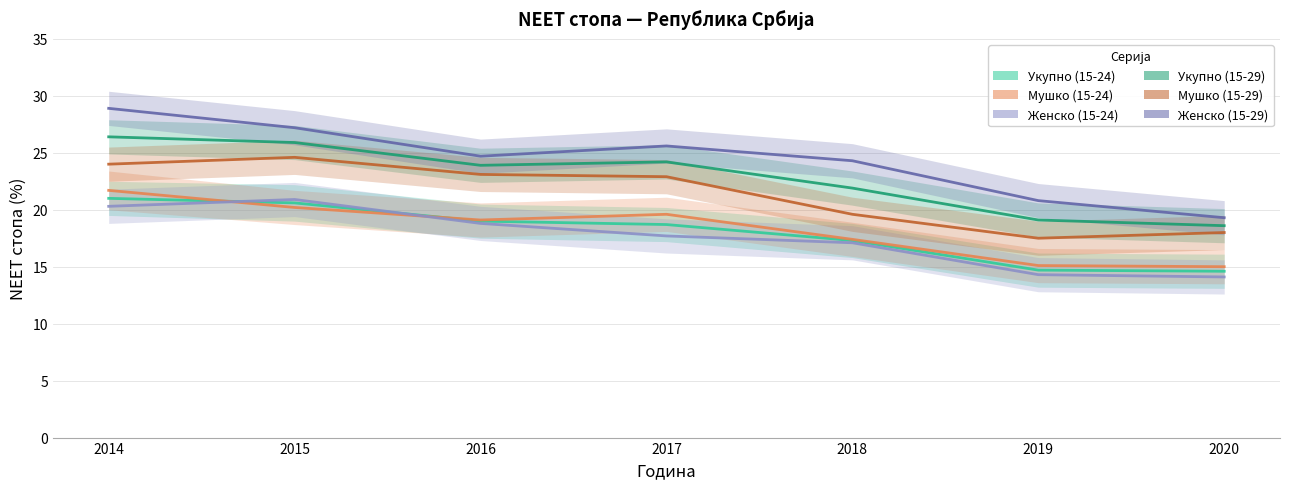

Is this an area chart (filled region under the line)?

No